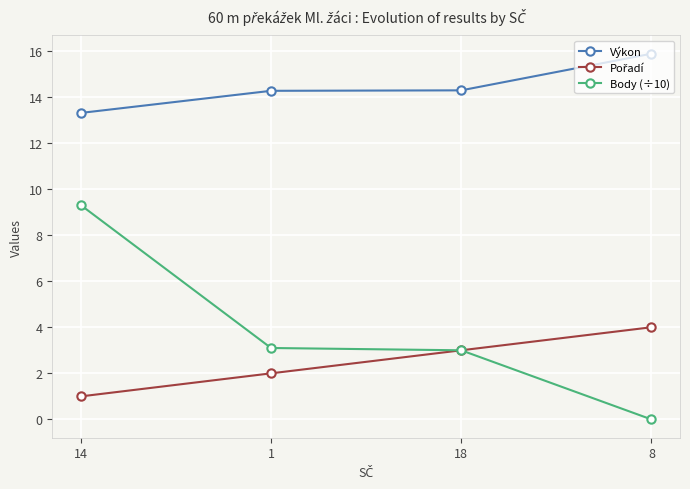

True or false: Body (÷10) and Výkon cross at least once.

False